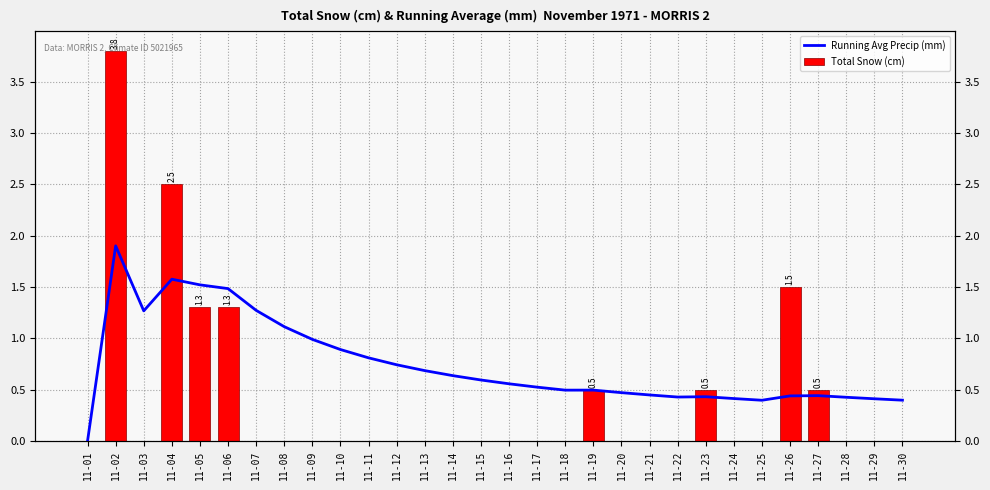

What is the value of the Total Snow (cm) bar at the 5th from the left?

1.3